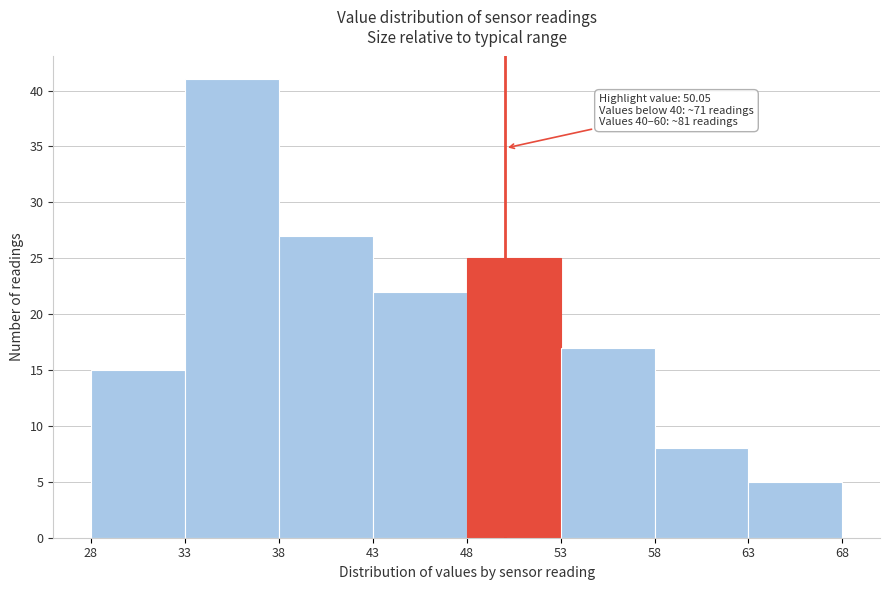

Which range on the x-axis has the tallest bar?

33 to 38